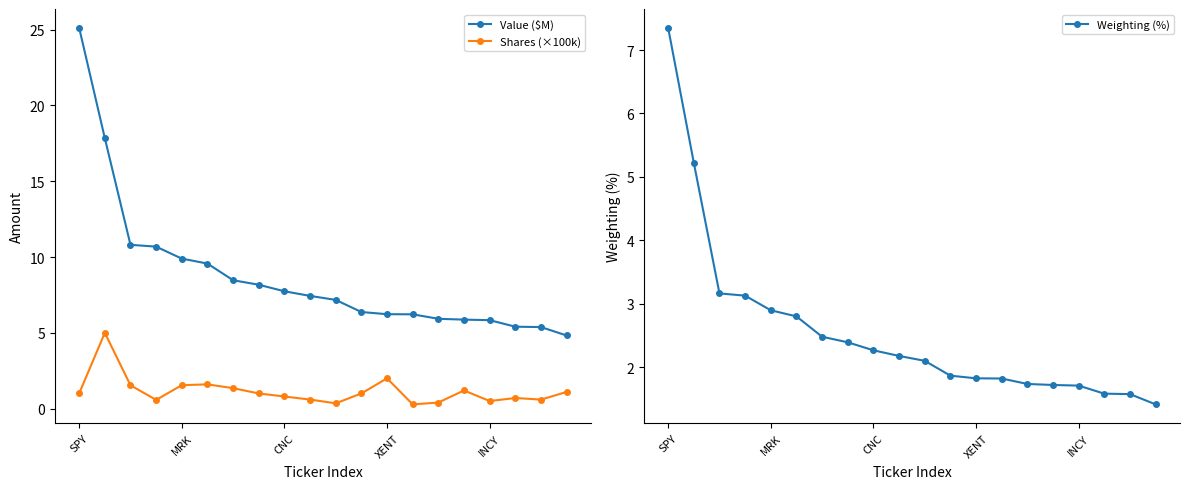

The Value ($M) series shows 9.8 at XENT. True or false?

False